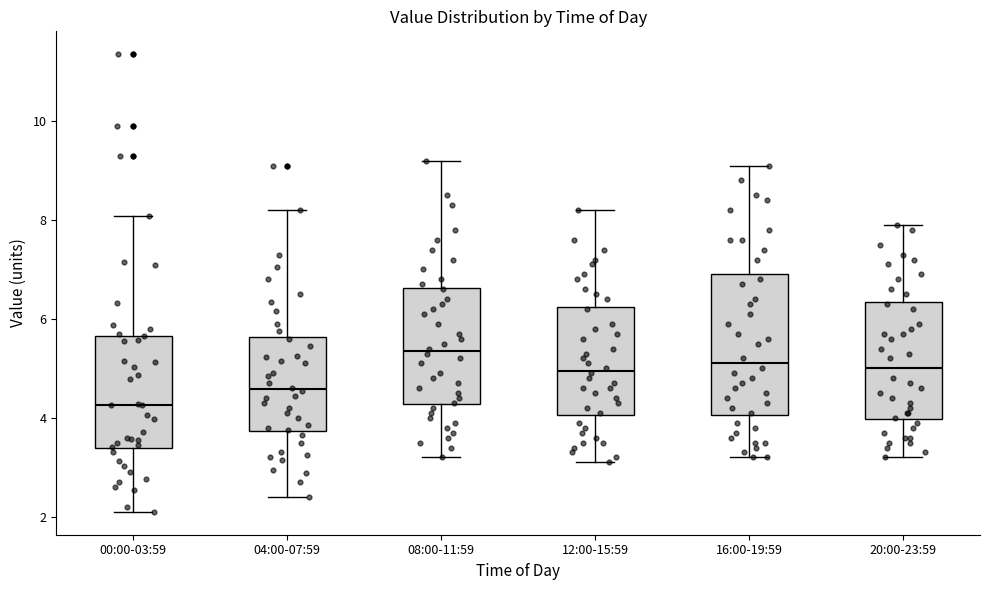

Reading left to right, read every box against the y-axis: the position of its median line, the range the box covers, and the ends of its whiskers. The values are not printed on the chart, so give them approximately, as read against the axis.

00:00-03:59: median 4.2, box 3.4 to 5.6, whiskers 2.2 to 8.0
04:00-07:59: median 4.6, box 3.8 to 5.6, whiskers 2.4 to 8.2
08:00-11:59: median 5.4, box 4.2 to 6.6, whiskers 3.2 to 9.2
12:00-15:59: median 5.0, box 4.0 to 6.2, whiskers 3.2 to 8.2
16:00-19:59: median 5.2, box 4.0 to 7.0, whiskers 3.2 to 9.2
20:00-23:59: median 5.0, box 4.0 to 6.4, whiskers 3.2 to 8.0